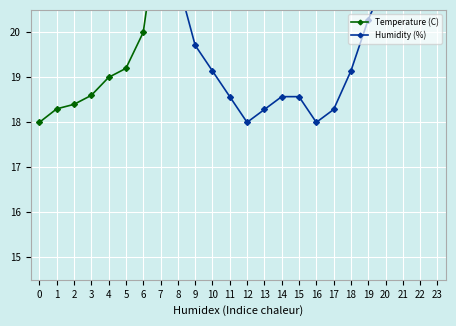

Where does the Temperature (C) series first go above 26?

9